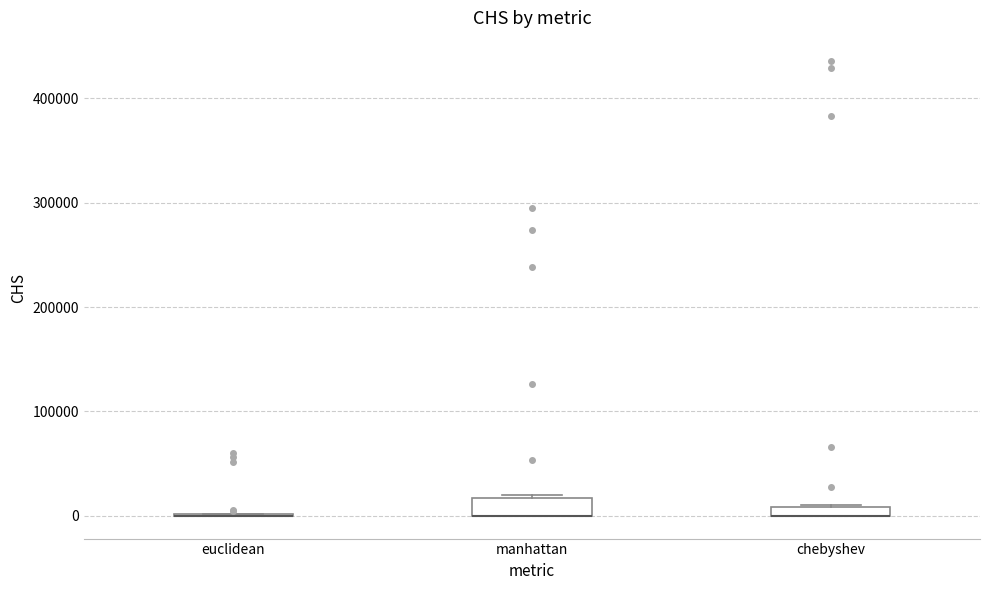

Where is the upper edge of the box for chebyshev on the y-axis? The values are not printed on the chart, so give them approximately, as read against the axis.

10000